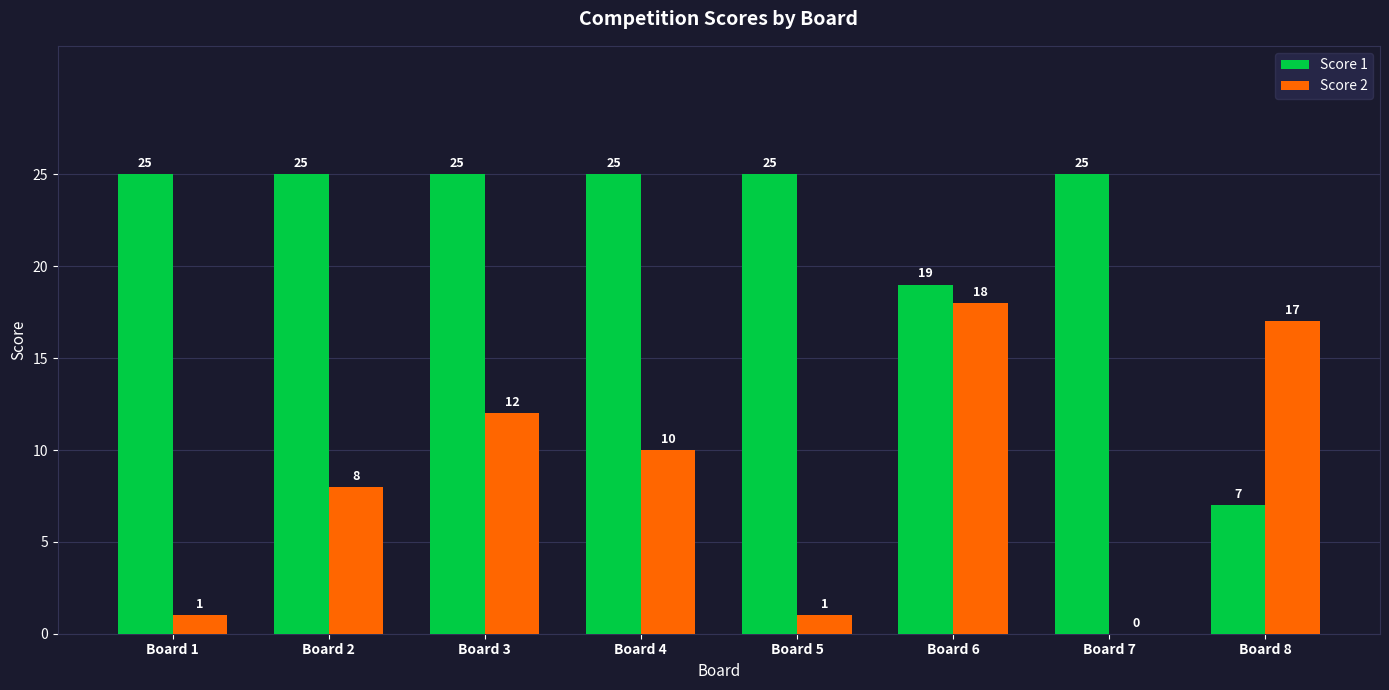

Reading left to right, what are all the values shown in this chart?

Score 1: Board 1=25	Board 2=25	Board 3=25	Board 4=25	Board 5=25	Board 6=19	Board 7=25	Board 8=7
Score 2: Board 1=1	Board 2=8	Board 3=12	Board 4=10	Board 5=1	Board 6=18	Board 7=0	Board 8=17